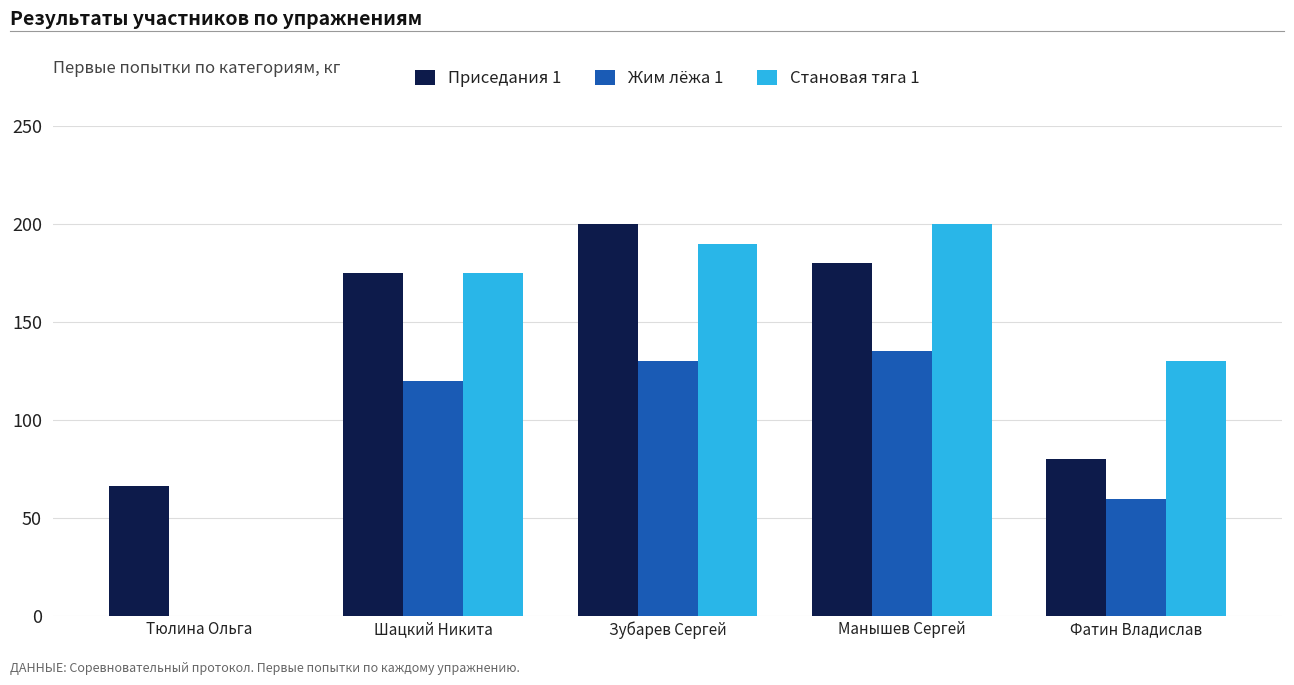

Is it true that Приседания 1 equals 61.5 at Шацкий Никита?

False